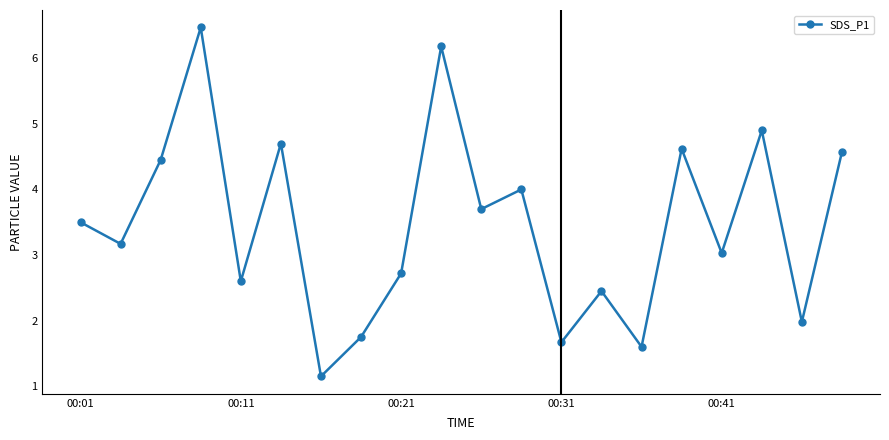

How many interior local valleys (lower than both neighbors) does the data have?

8